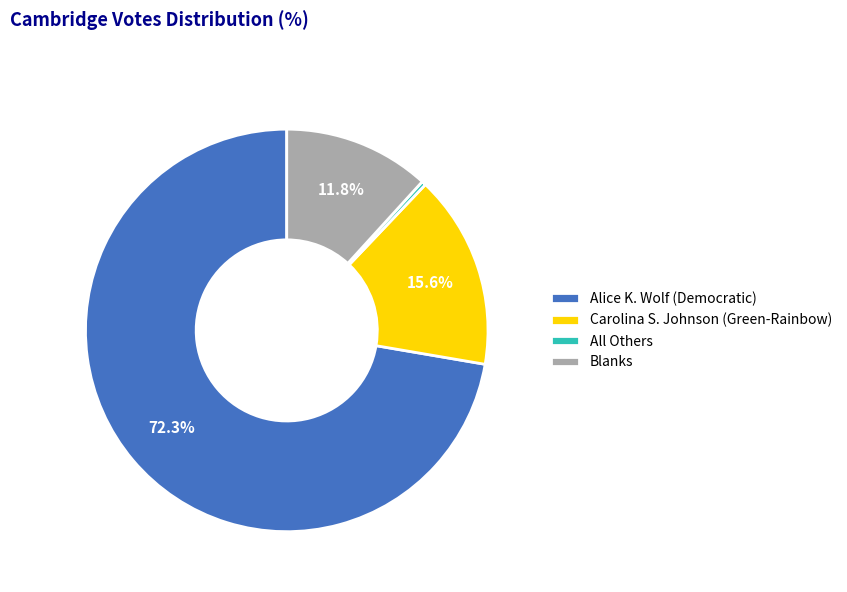

Count the number of slices in the pie.

4